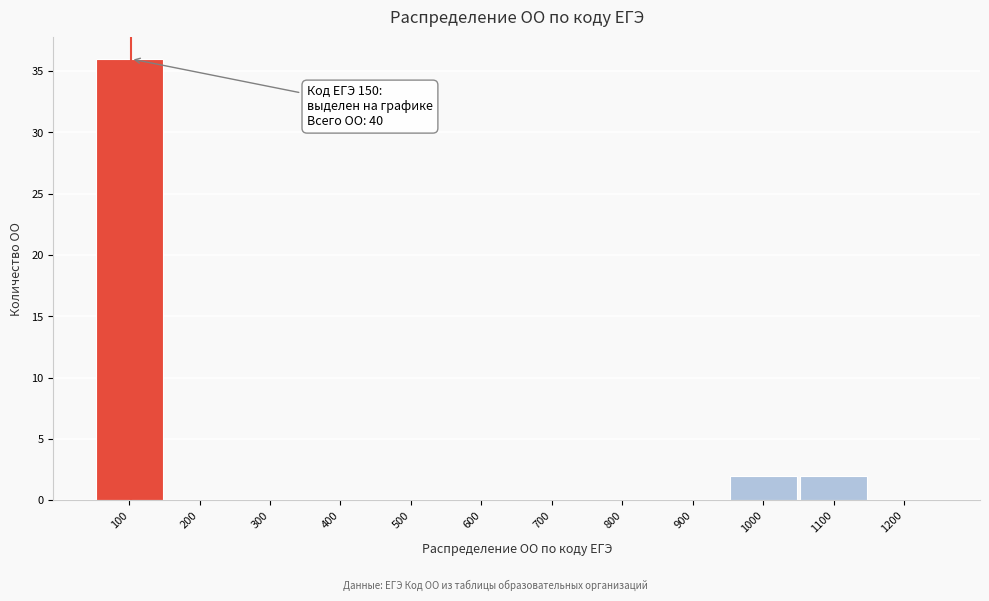

Reading left to right, extract all data points from this chart.

100=36	200=0	300=0	400=0	500=0	600=0	700=0	800=0	900=0	1000=2	1100=2	1200=0